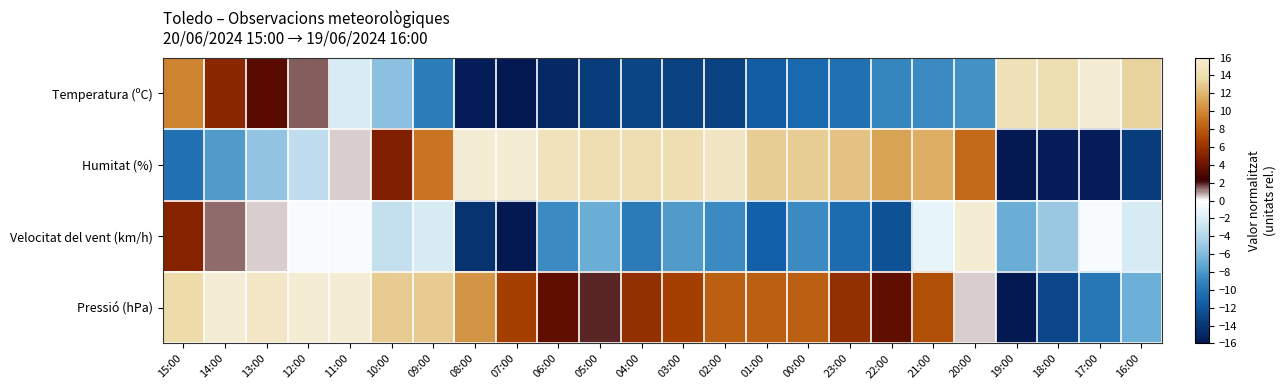

What is the total value across all series at 22:00?

-6.6